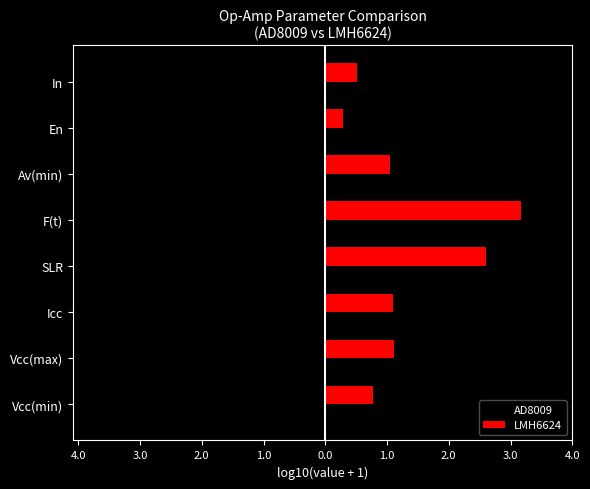

Rank the series by their maximum value, from lowest to highest.

AD8009, LMH6624